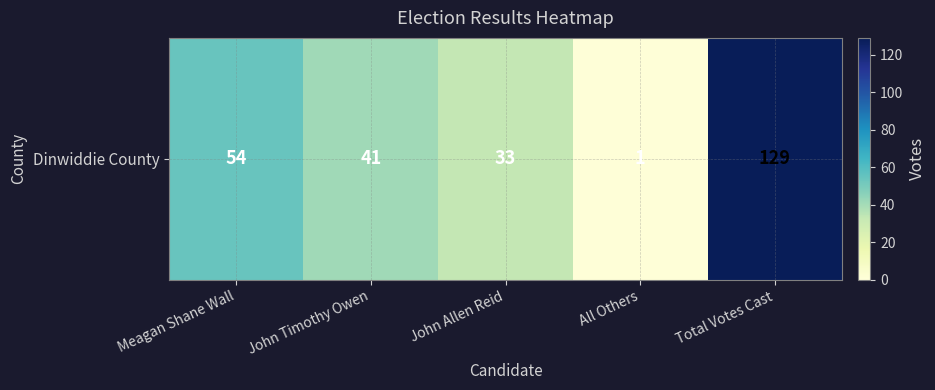

What is the difference between the second highest and minimum values?

53